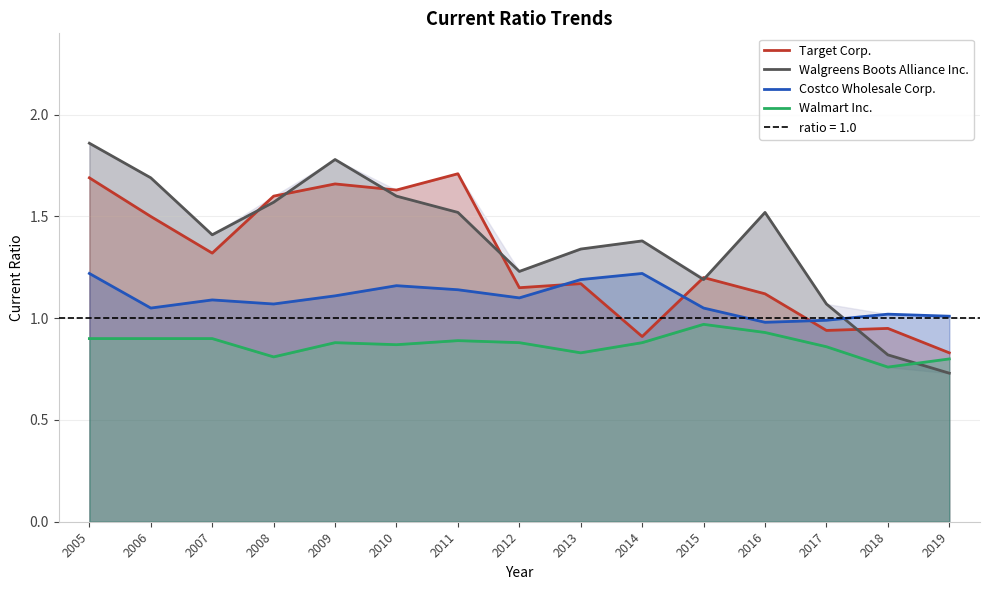

Where does the Costco Wholesale Corp. series first go above 1?

2005